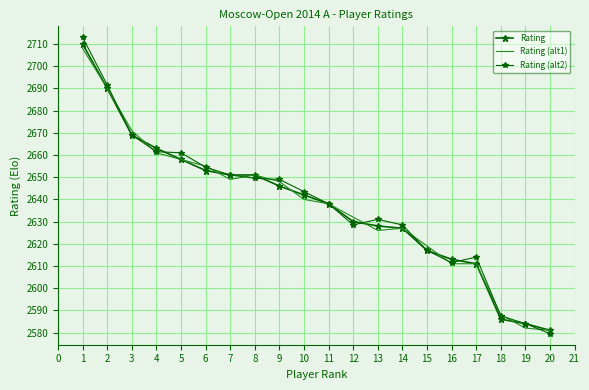

What is the spread (max minus min) of values at 14?

1.5